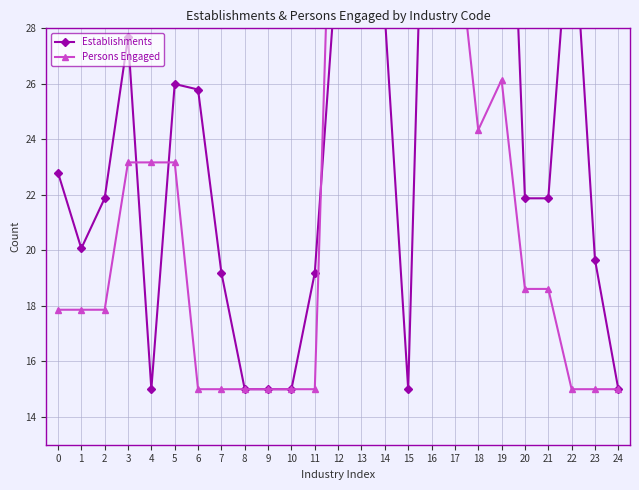

What is the value of the Establishments point at the 25th from the left?

15.0